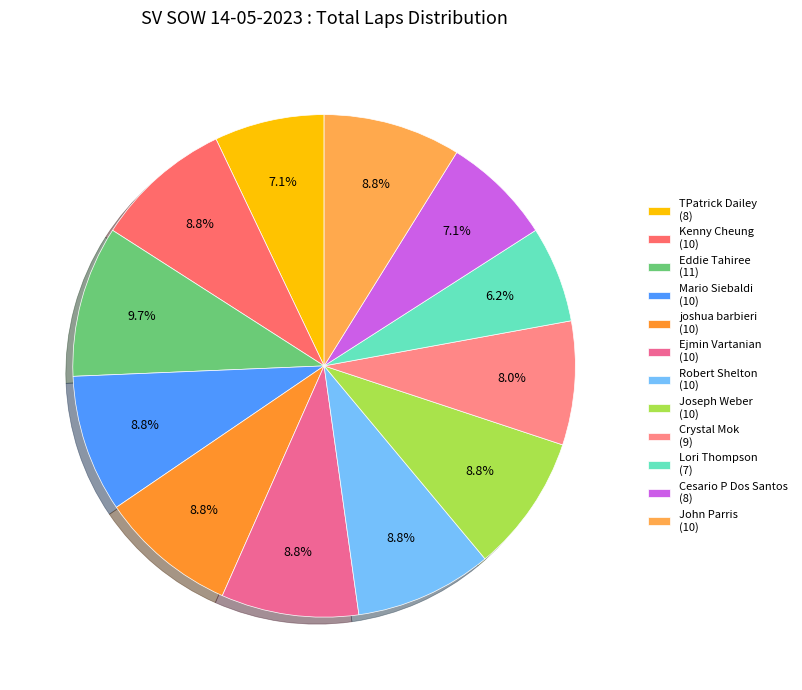

True or false: Crystal Mok accounts for 18% of the total.

False